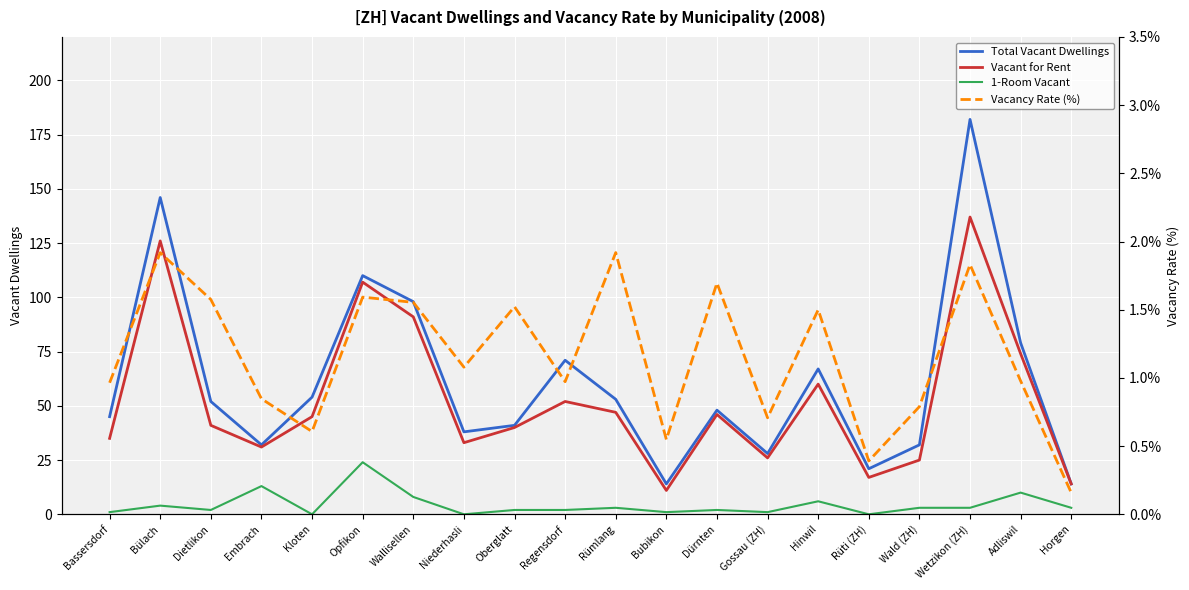

What is the sum of the Vacant for Rent values at Bassersdorf and Dietlikon?

76.0